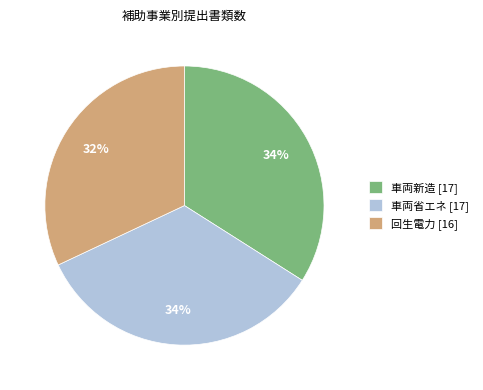

How many segments does this pie chart have?

3